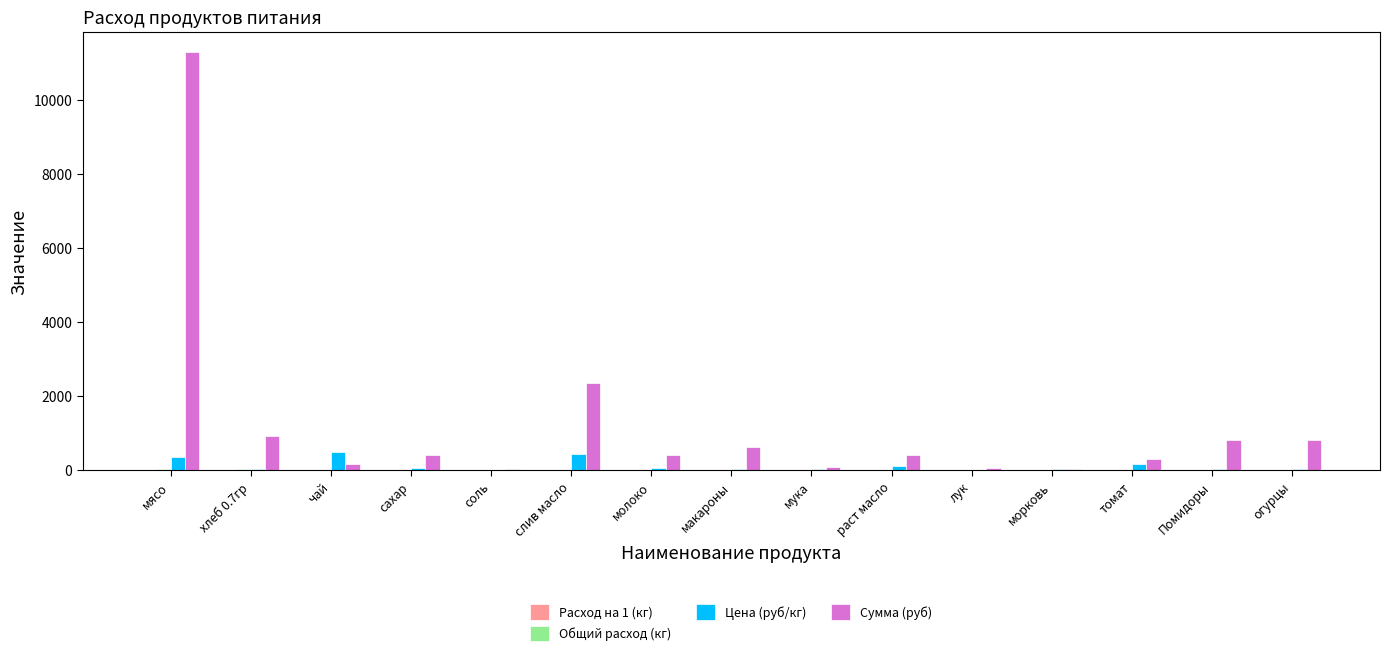

The Сумма (руб) series shows 420.6 at молоко. True or false?

True